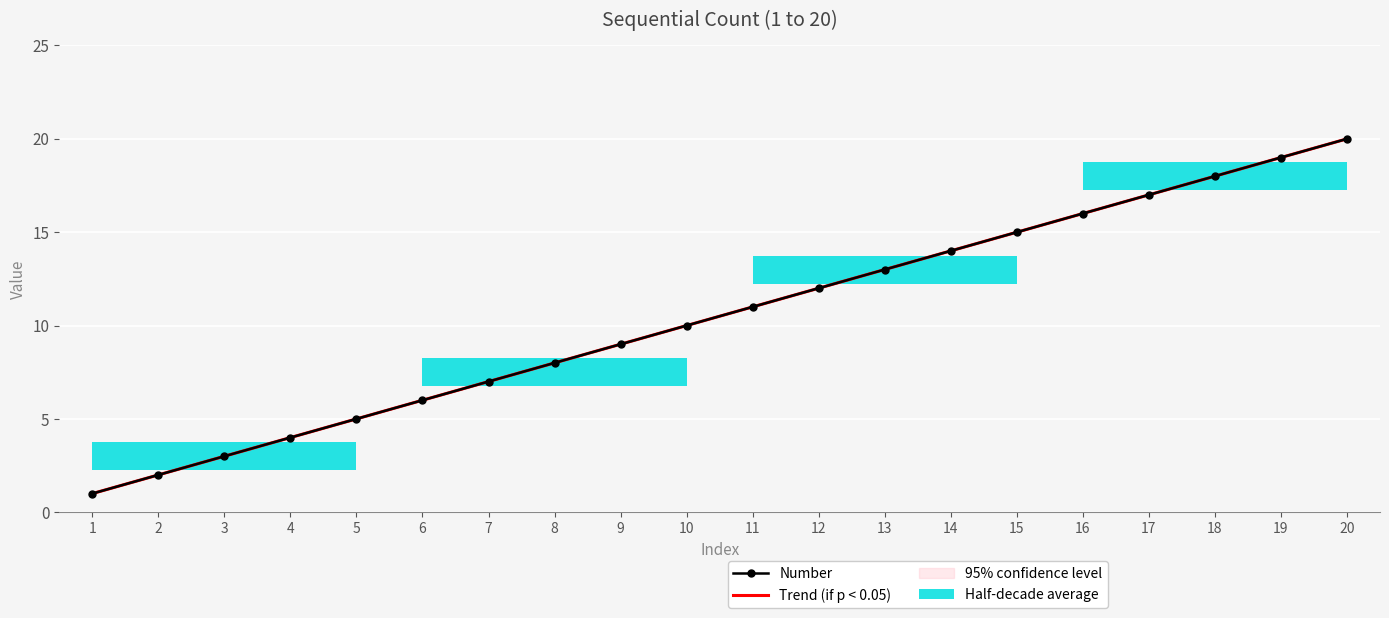

Rank the series by their maximum value, from highest to lowest.

Trend (if p < 0.05), Number